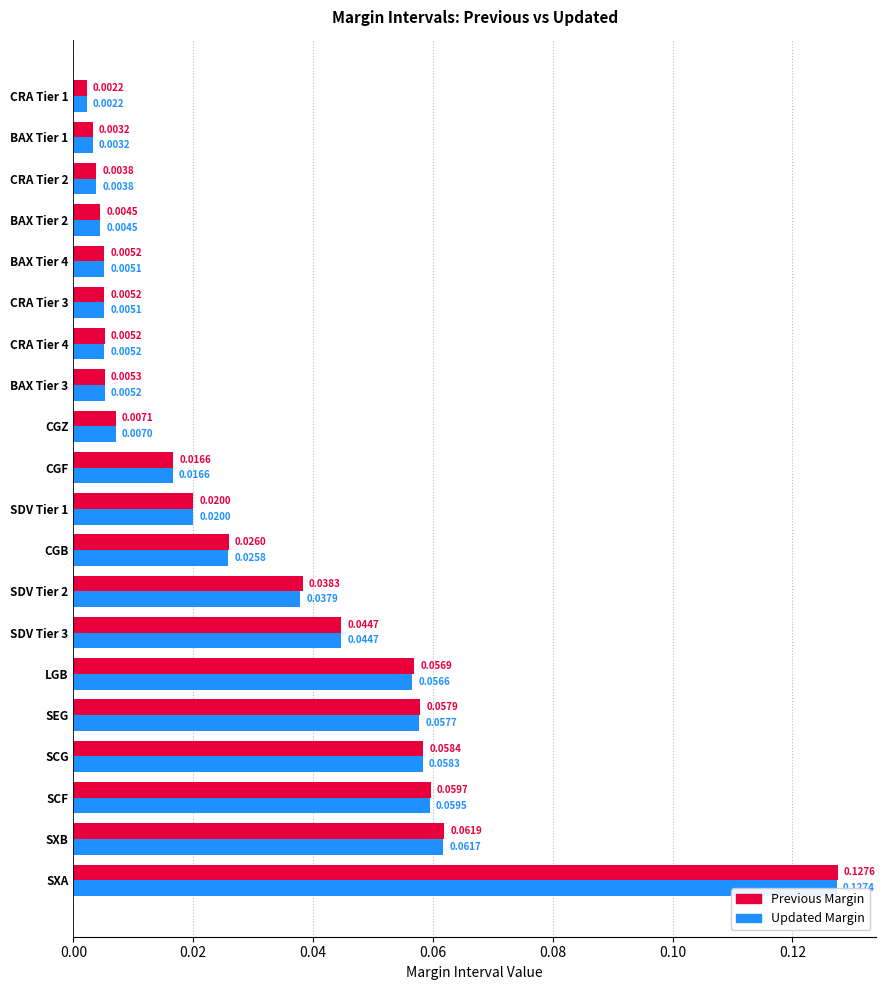

Which label corresponds to the largest value in the chart?

SXA